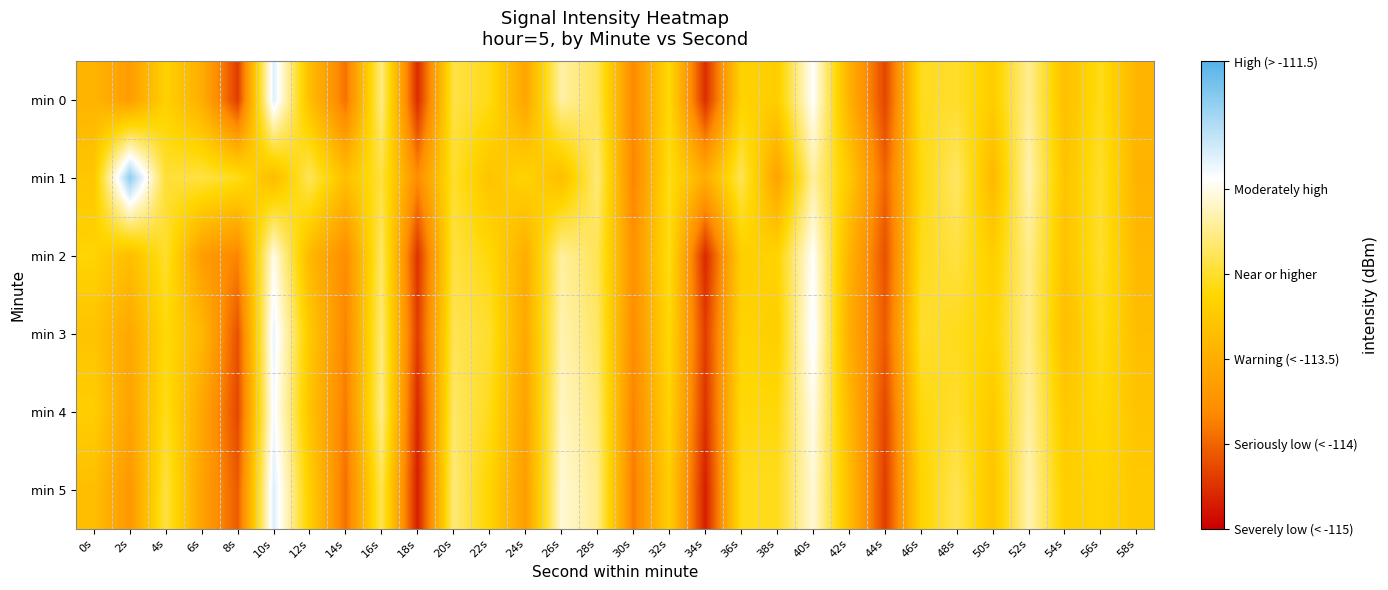

What is the greatest value displayed?

-110.5